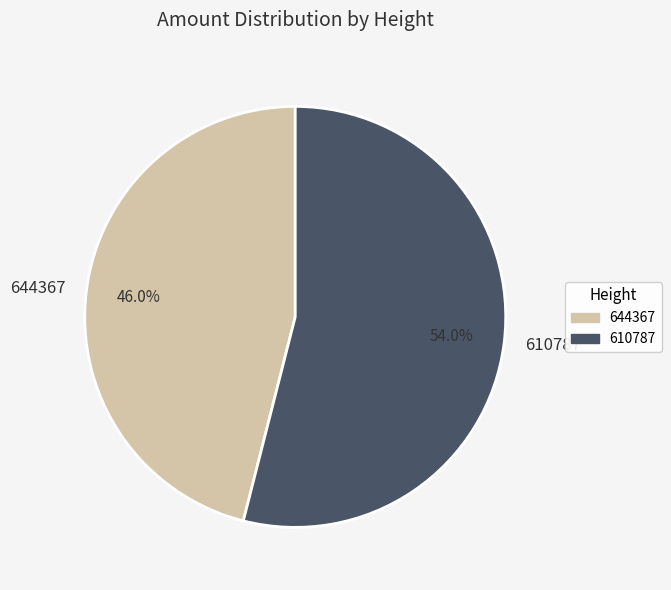

To the nearest percent, what is the difference between the largest and smallest slice percentages?

8%